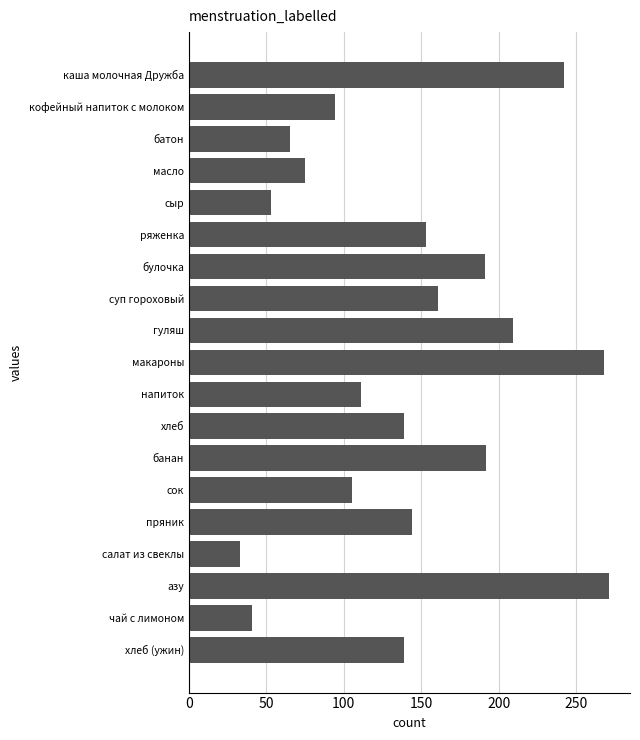

Does the chart contain any negative values?

No